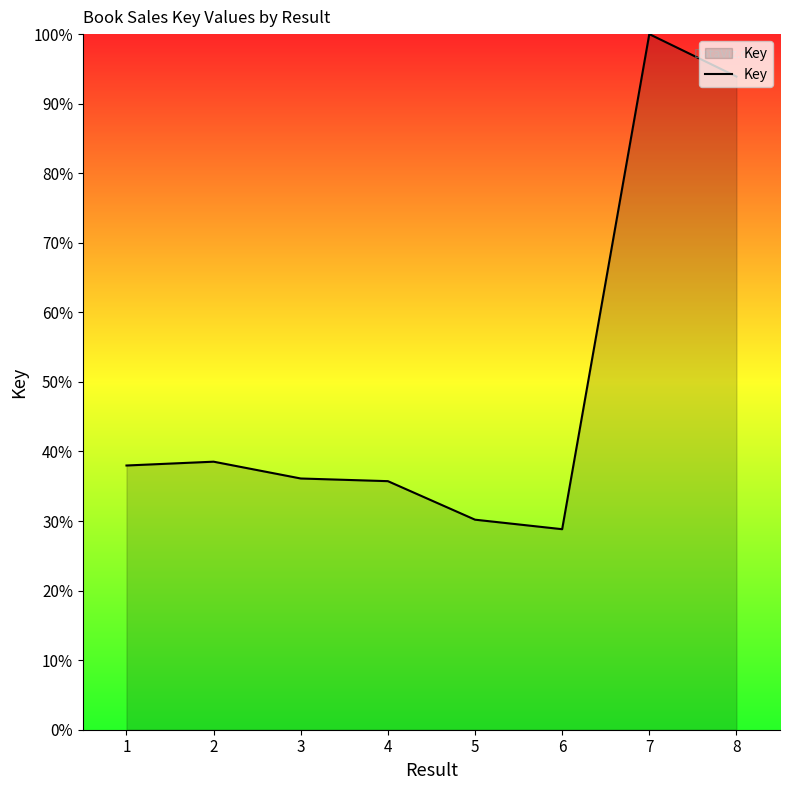

Where does the data first go above 37?

1